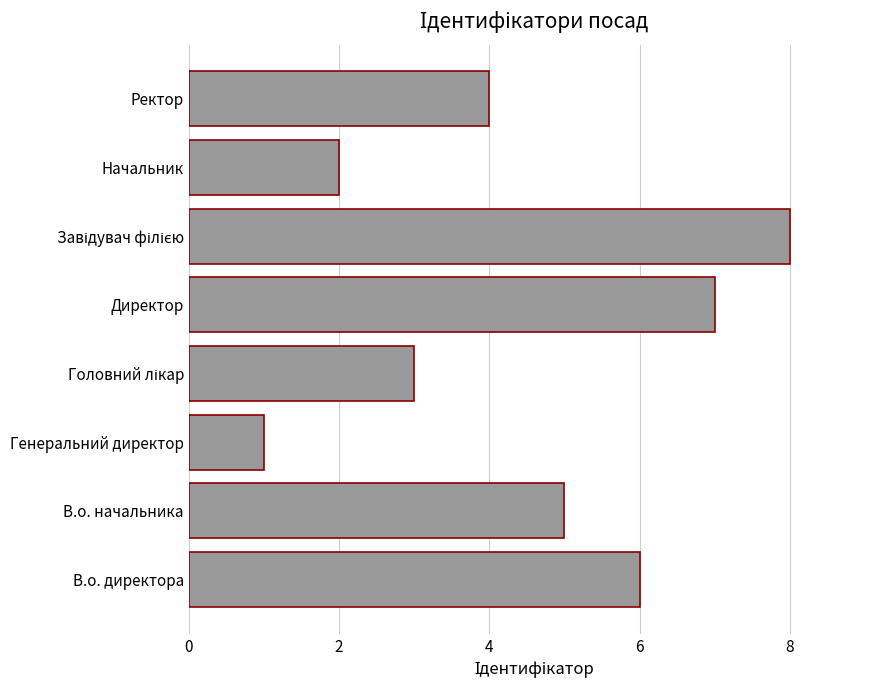

The chart shows a value of 7 at В.о. начальника. True or false?

False